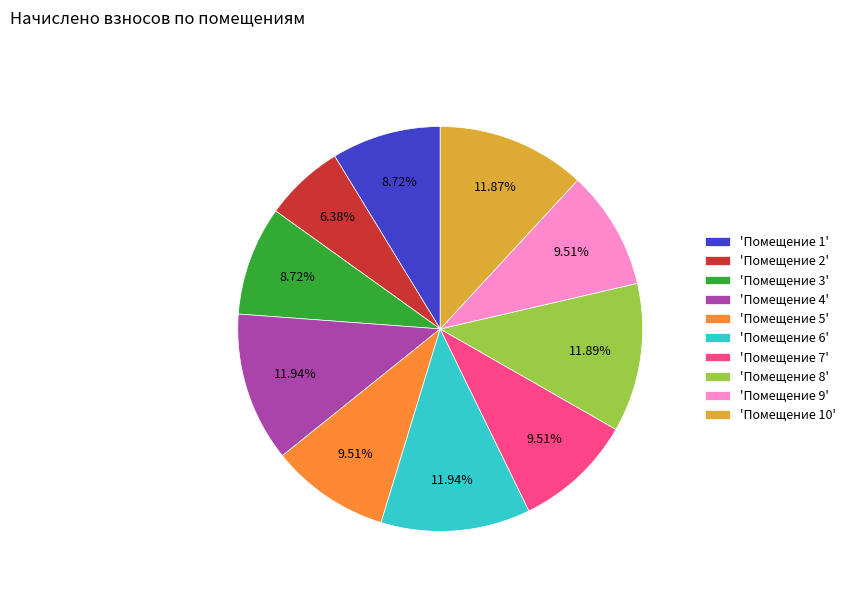

Is the sum of 'Помещение 6' and 'Помещение 10' greater than half?

No